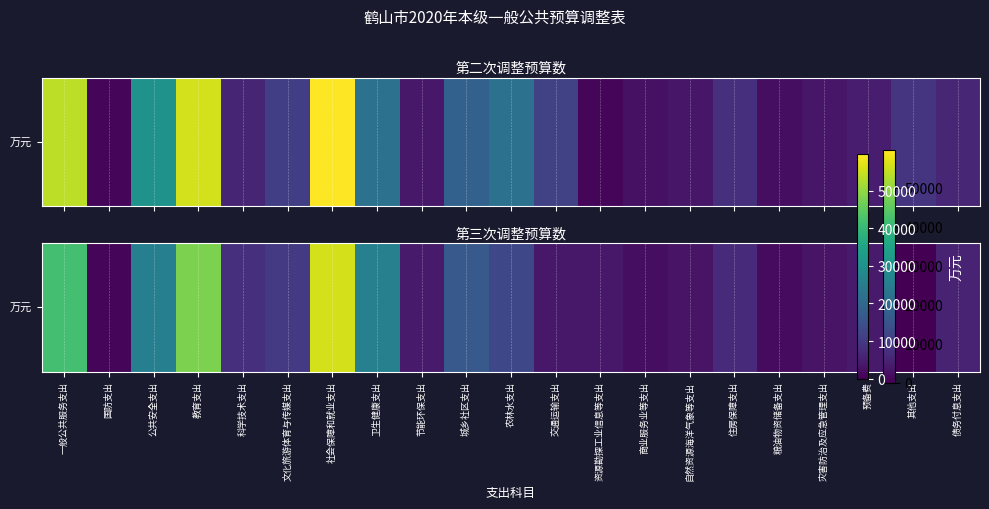

What is the sum of the values at 灾害防治及应急管理支出 and 教育支出?

51012